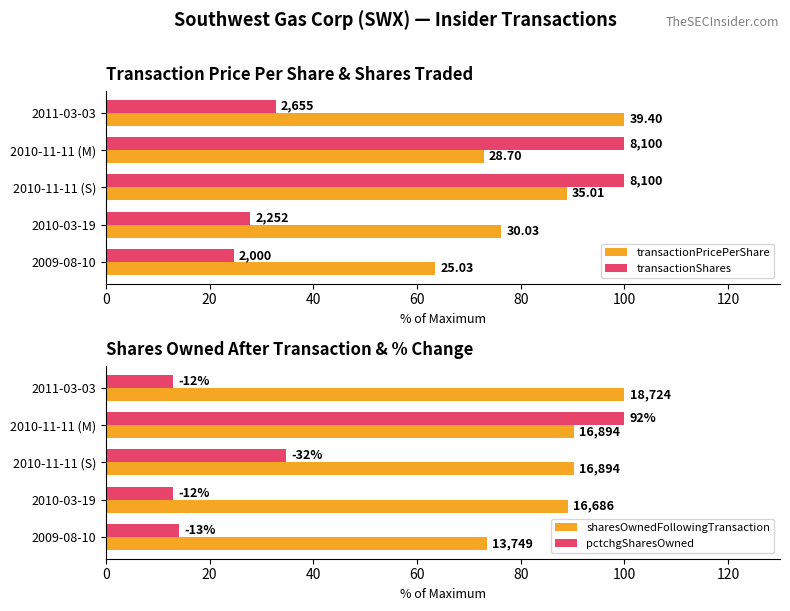

Between 2010-11-11 (M) and 2009-08-10, which is larger?

2010-11-11 (M)